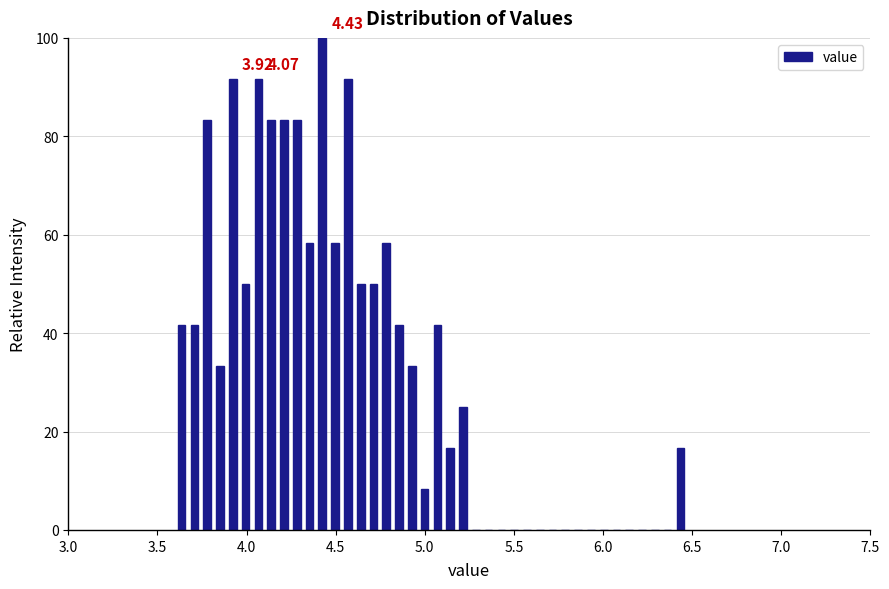

Around what value on the x-axis is the tallest bar? Give the approximate position of its centre, as read against the axis.

4.45